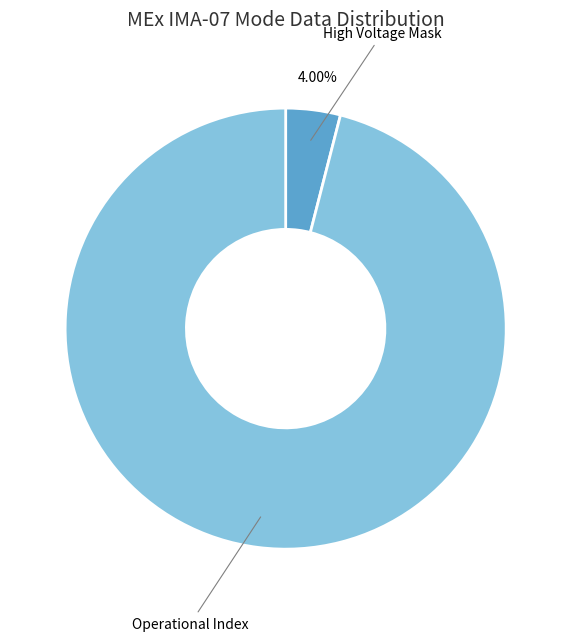

What is the largest slice in the pie chart?

Operational Index